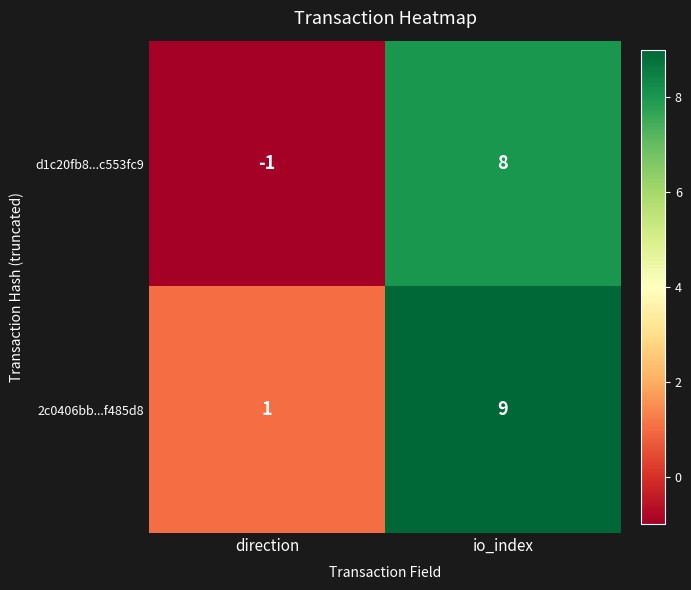

How many categories are shown in the chart?

2